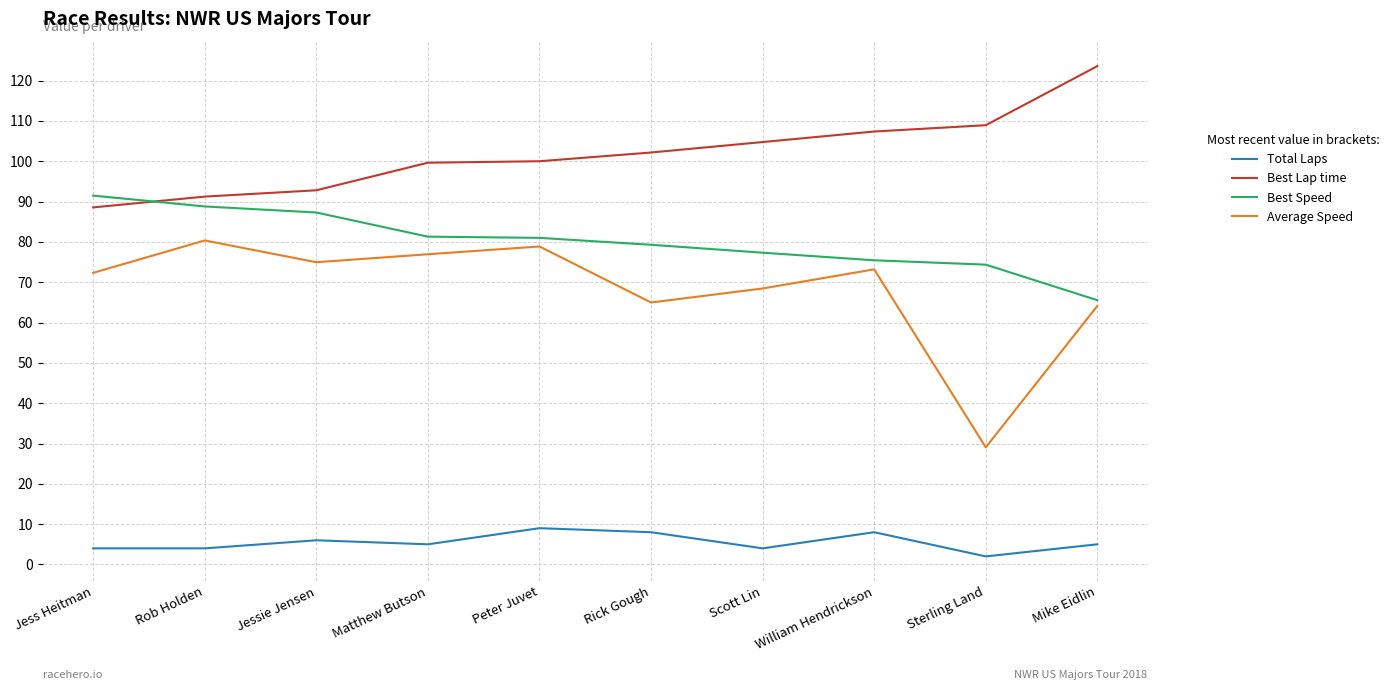

Which series has the largest total across all categories?

Best Lap time